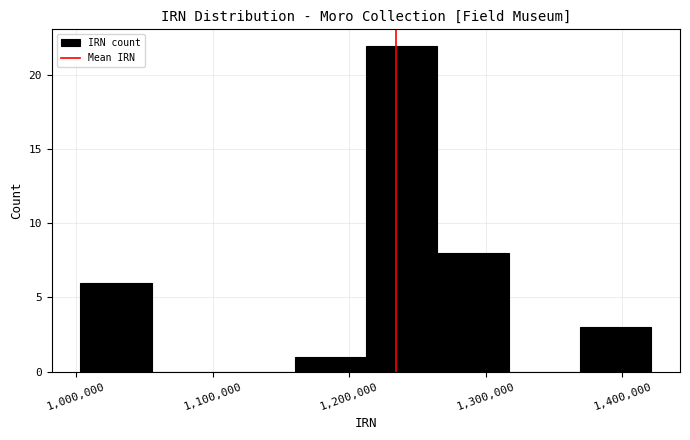

What is the height of the bar covering 1000000 to 1060000 on the x-axis? Neither the bar edges nor the heights are printed on the chart, so give them approximately, as read against the axes.

6